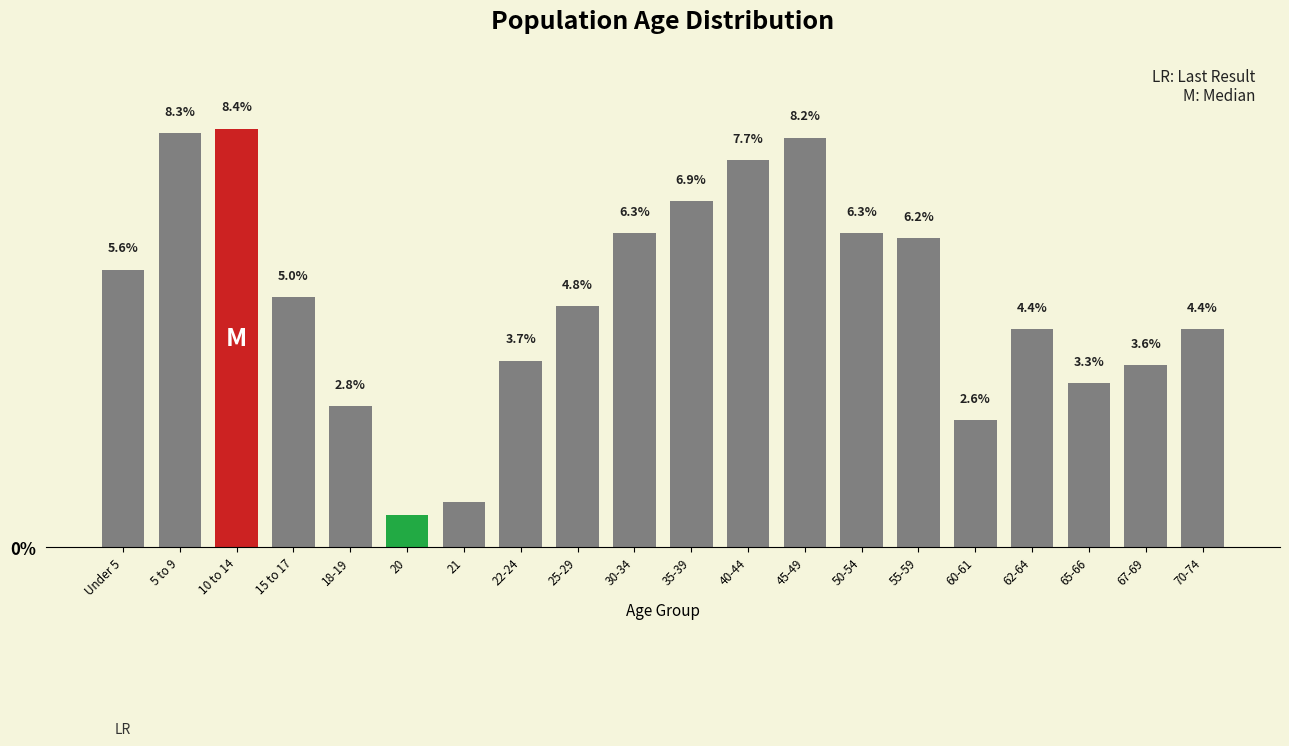

Between Under 5 and 40-44, which is larger?

40-44